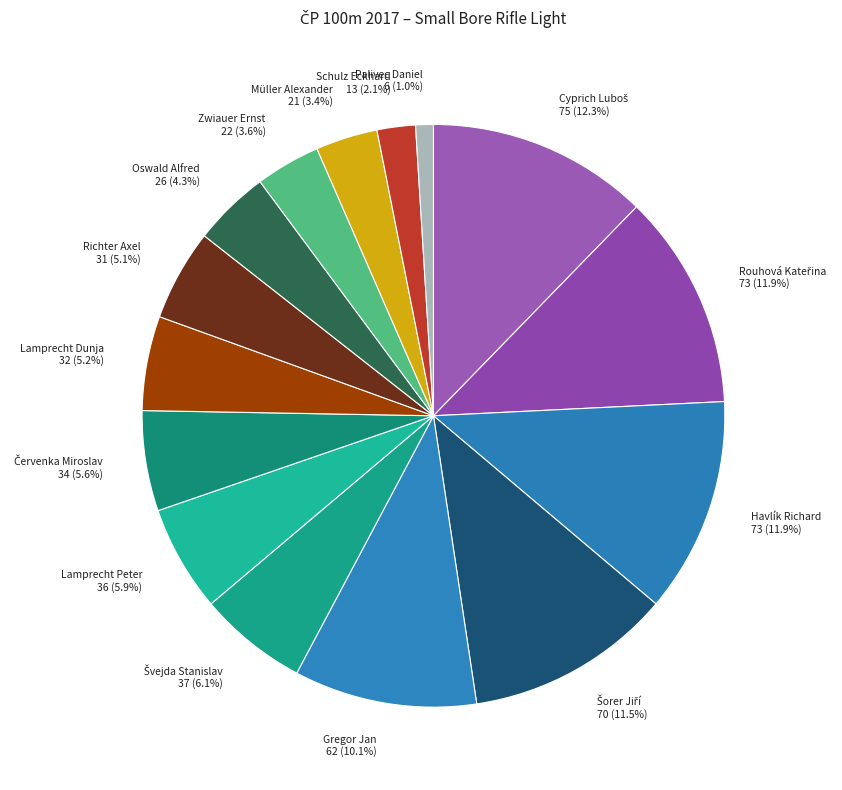

Is Havlík Richard the majority of the pie?

No